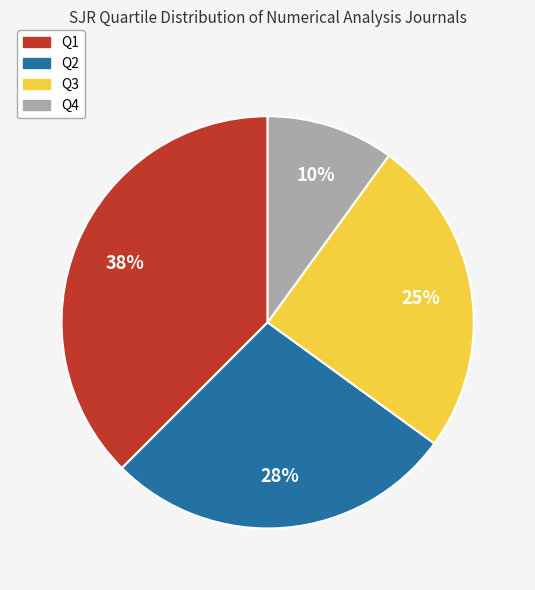

How many slices are in this pie chart?

4